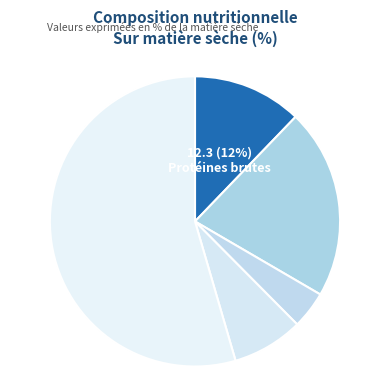

Count the number of slices in the pie.

5